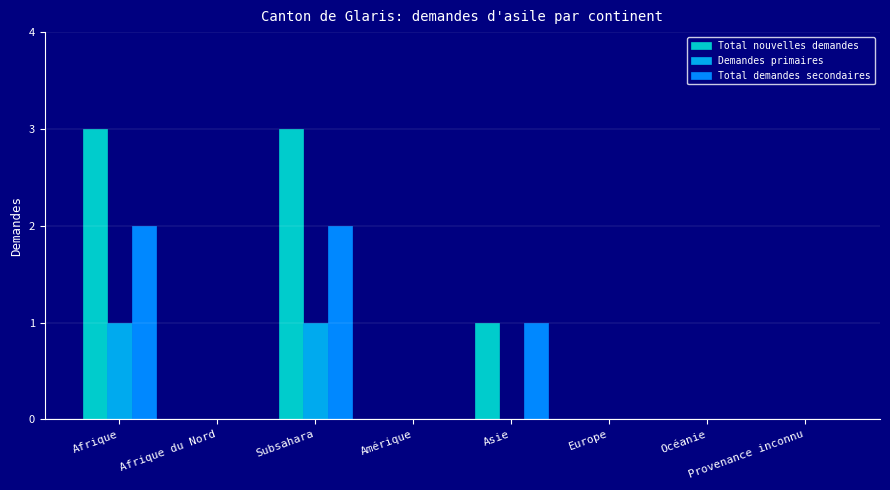

Rank the series by their average value, from highest to lowest.

Total nouvelles demandes, Total demandes secondaires, Demandes primaires